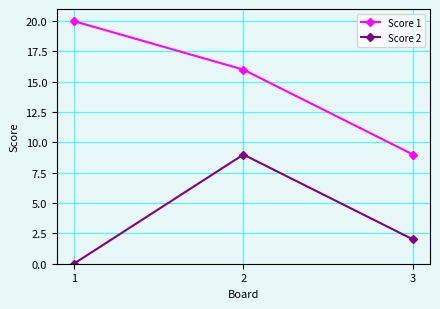

Rank the series by their average value, from highest to lowest.

Score 1, Score 2